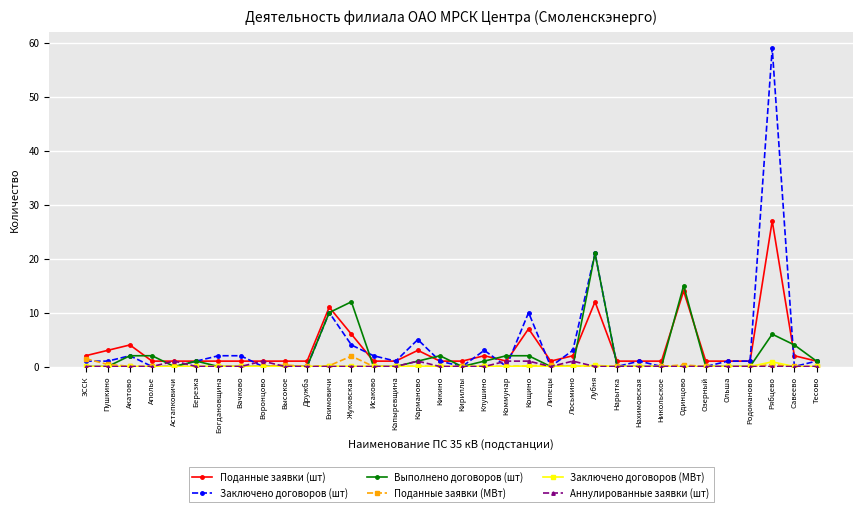

Is it true that Заключено договоров (шт) equals 2.0 at Исаково?

True